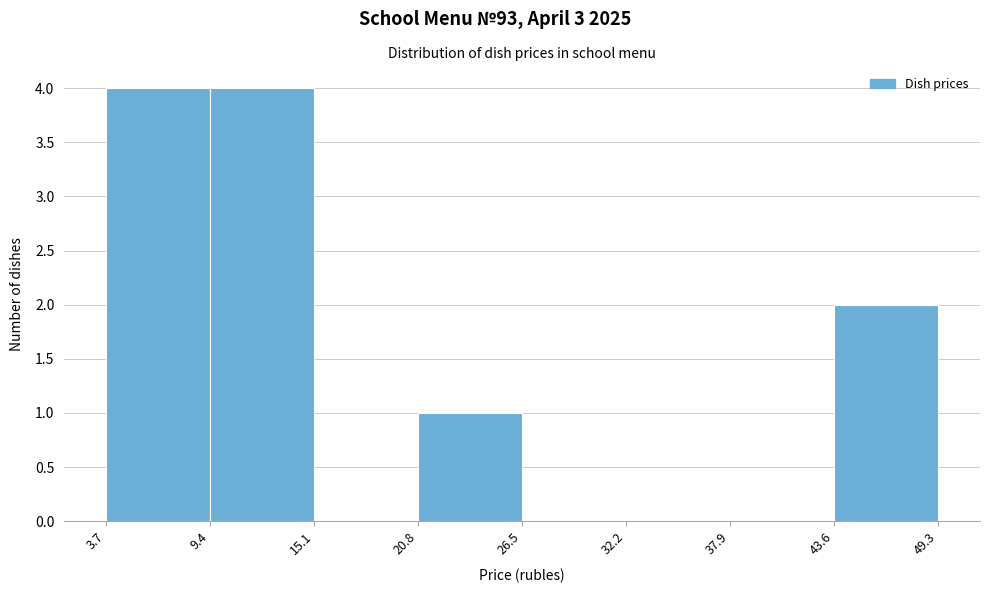

Reading left to right, list every bar in this chart as the range it spans on the x-axis followed by its height. The values are not printed on the chart, so give them approximately, as read against the axis.

3.7 to 9.4: 4
9.4 to 15.1: 4
15.1 to 20.8: 0
20.8 to 26.5: 1
26.5 to 32.2: 0
32.2 to 37.9: 0
37.9 to 43.6: 0
43.6 to 49.3: 2